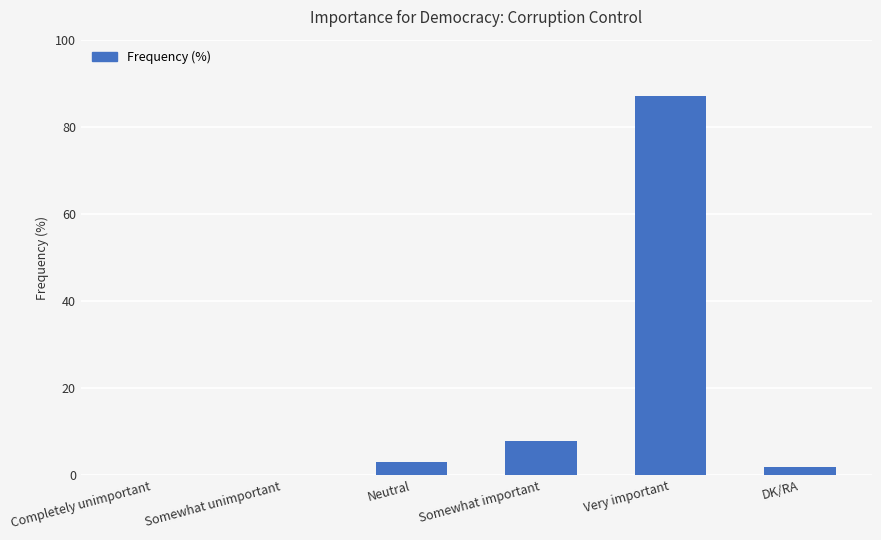

Is it true that the value at Completely unimportant is 0?

True